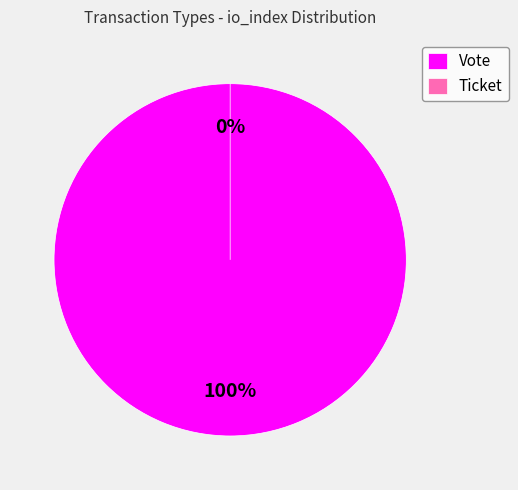

Is it true that Ticket is 12% of the pie?

False